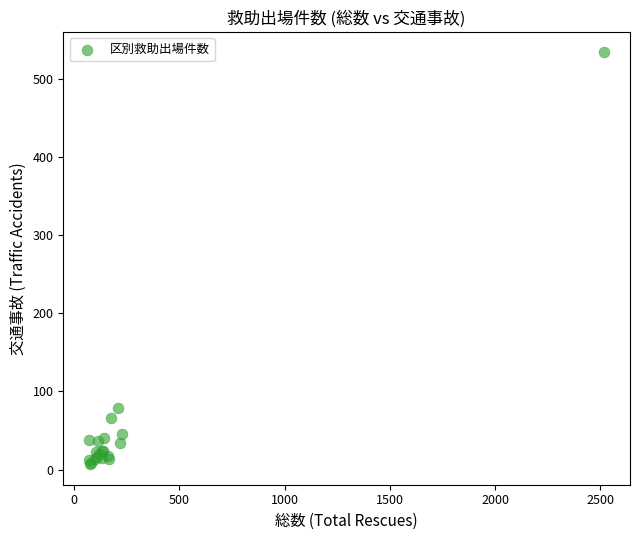

What Y value in the scatter plot is closest to 270?

79